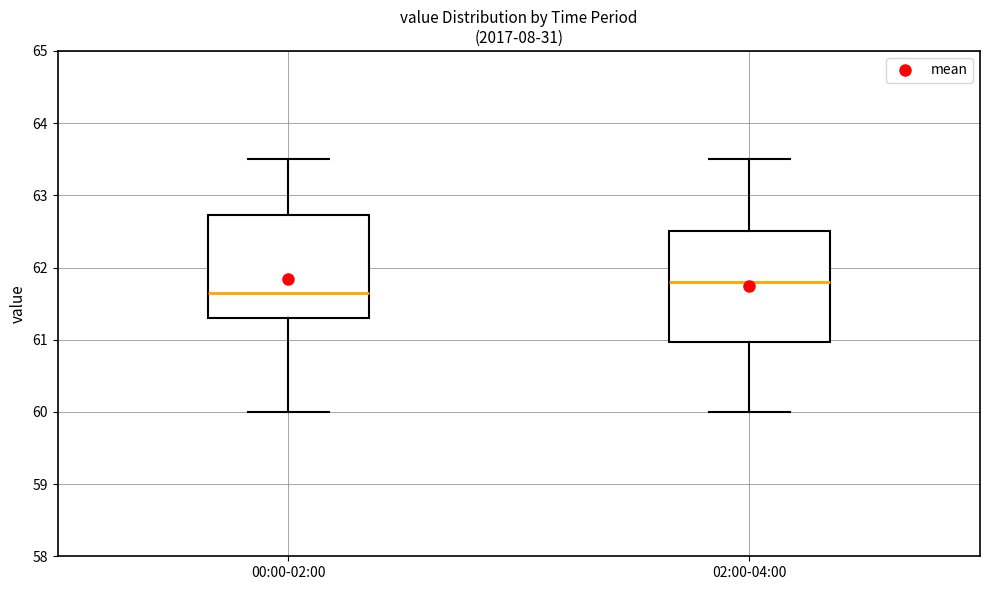

Reading left to right, read every box against the y-axis: the position of its median line, the range the box covers, and the ends of its whiskers. The values are not printed on the chart, so give them approximately, as read against the axis.

00:00-02:00: median 61.7, box 61.3 to 62.7, whiskers 60.0 to 63.5
02:00-04:00: median 61.8, box 61.0 to 62.5, whiskers 60.0 to 63.5